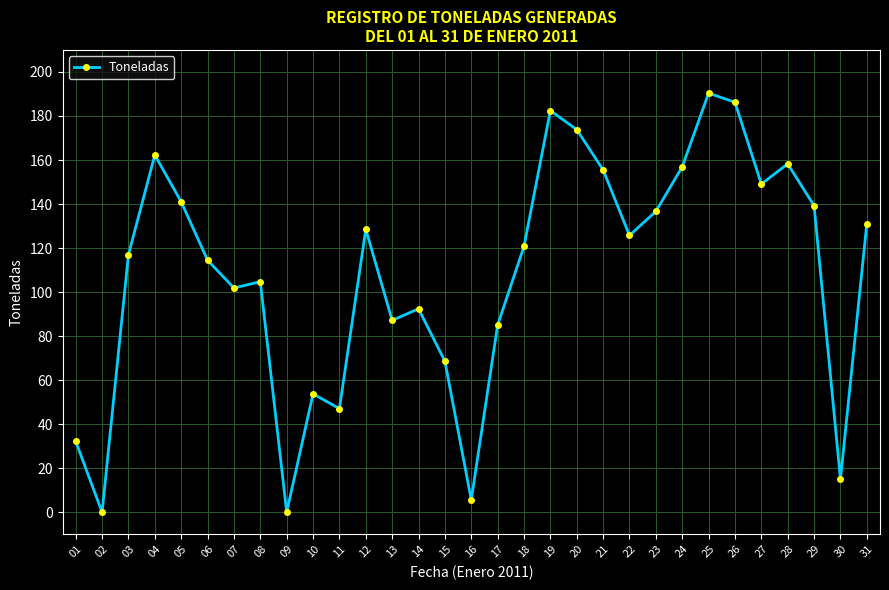

How many series are shown in this chart?

1